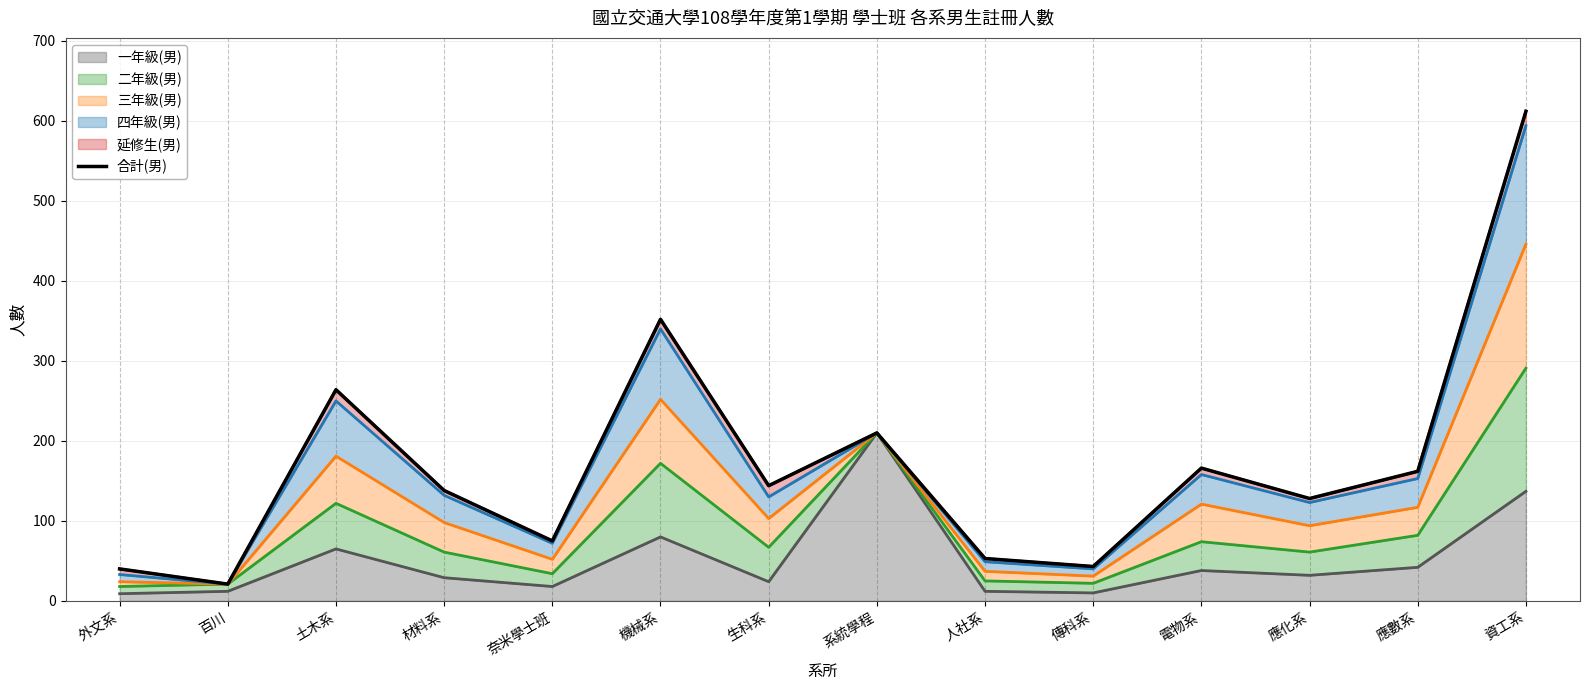

What is the difference between the values at 系統學程 and 百川?

189